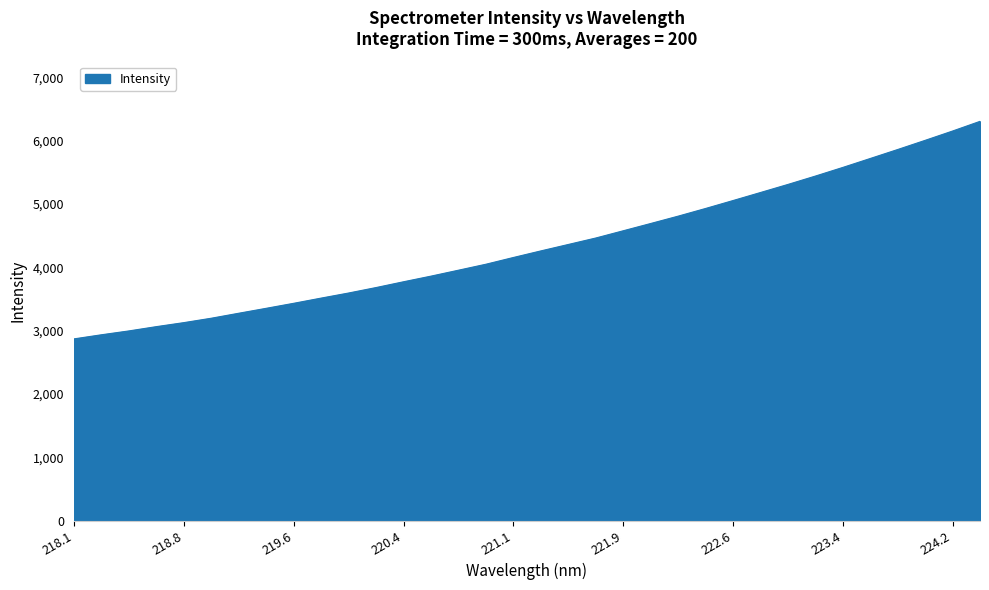

What is the maximum value shown in the chart?

6304.8